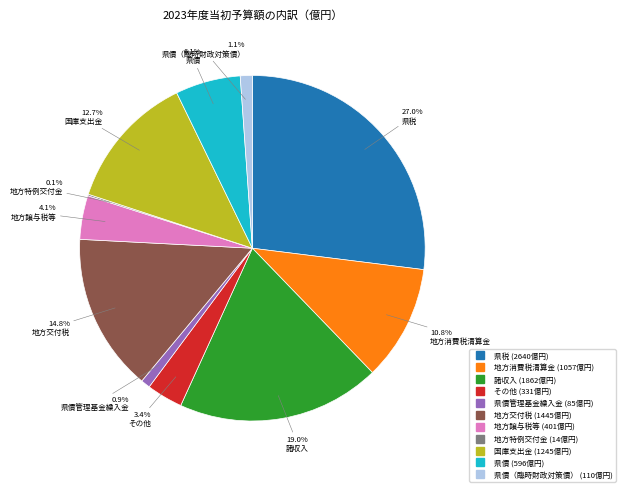

Is there any slice that represents more than half of the pie?

No